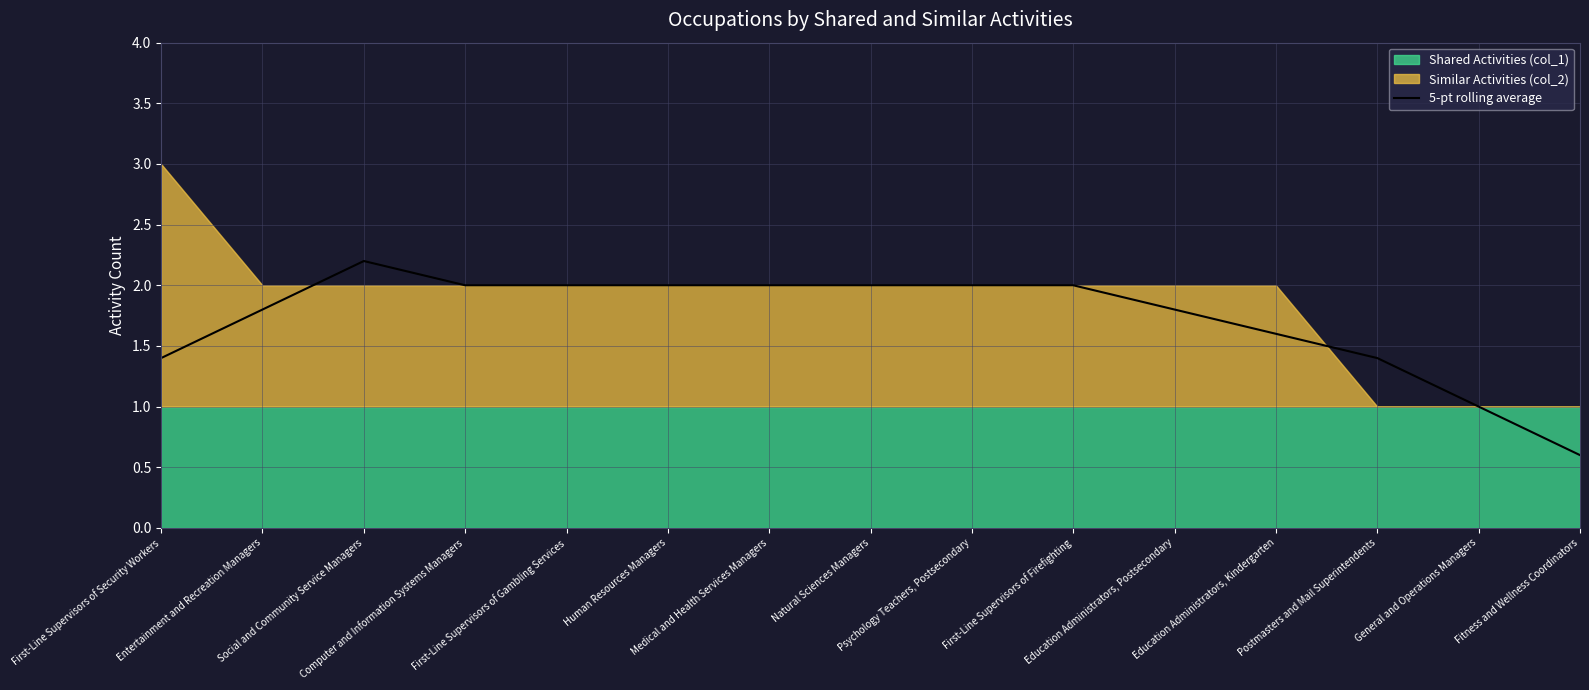

Where does the data first go above 2?

Social and Community Service Managers